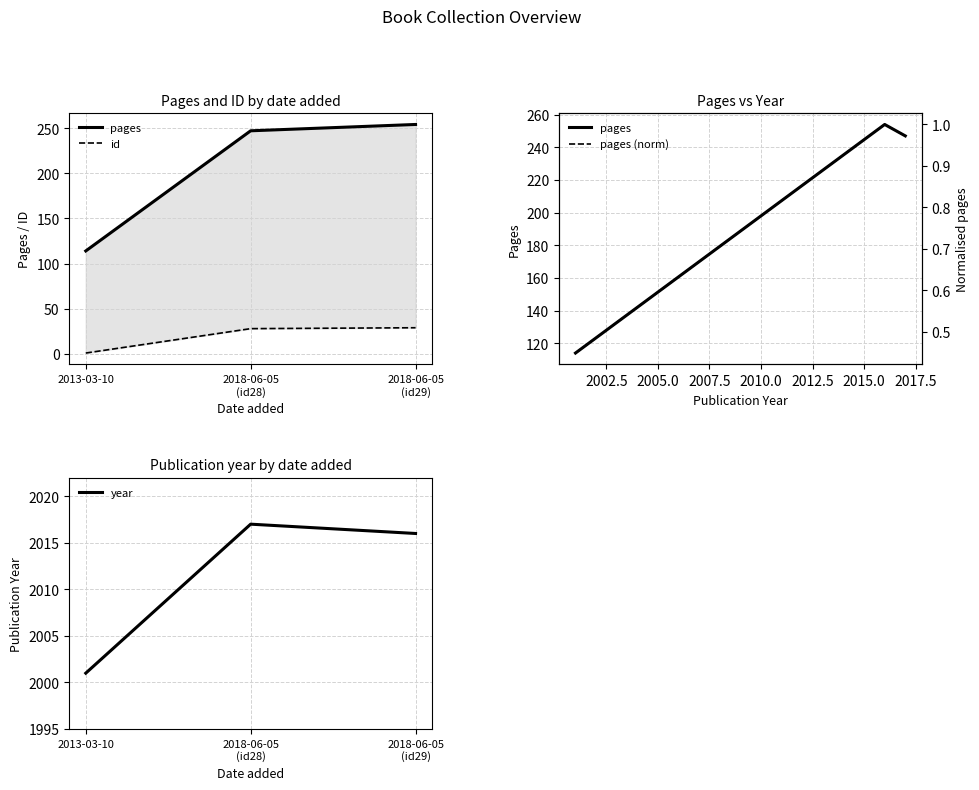

At which label does id first exceed 28?

2018-06-05
(id29)